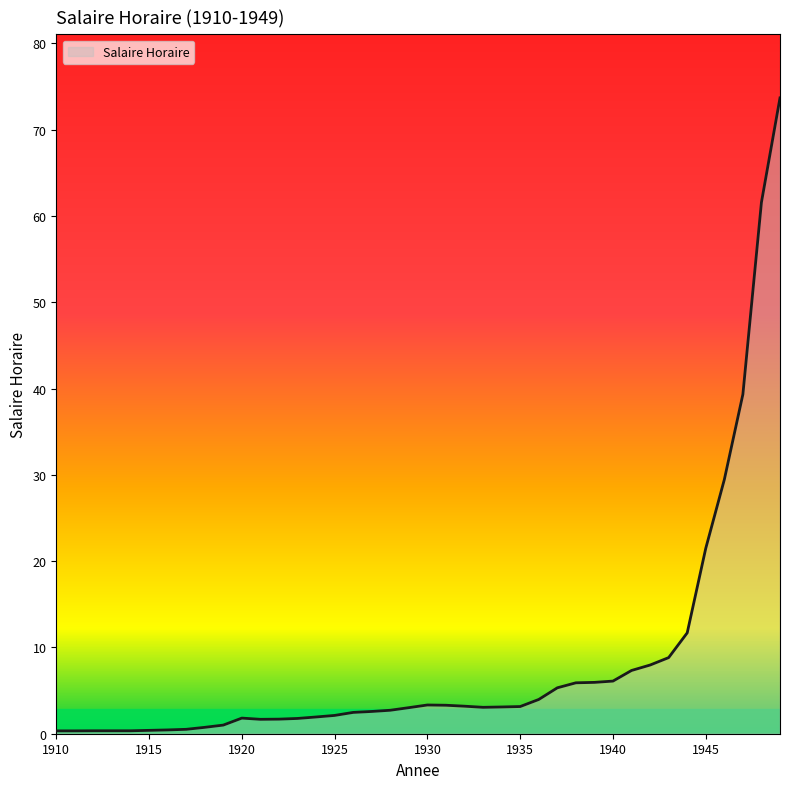

What is the greatest value displayed?

73.7